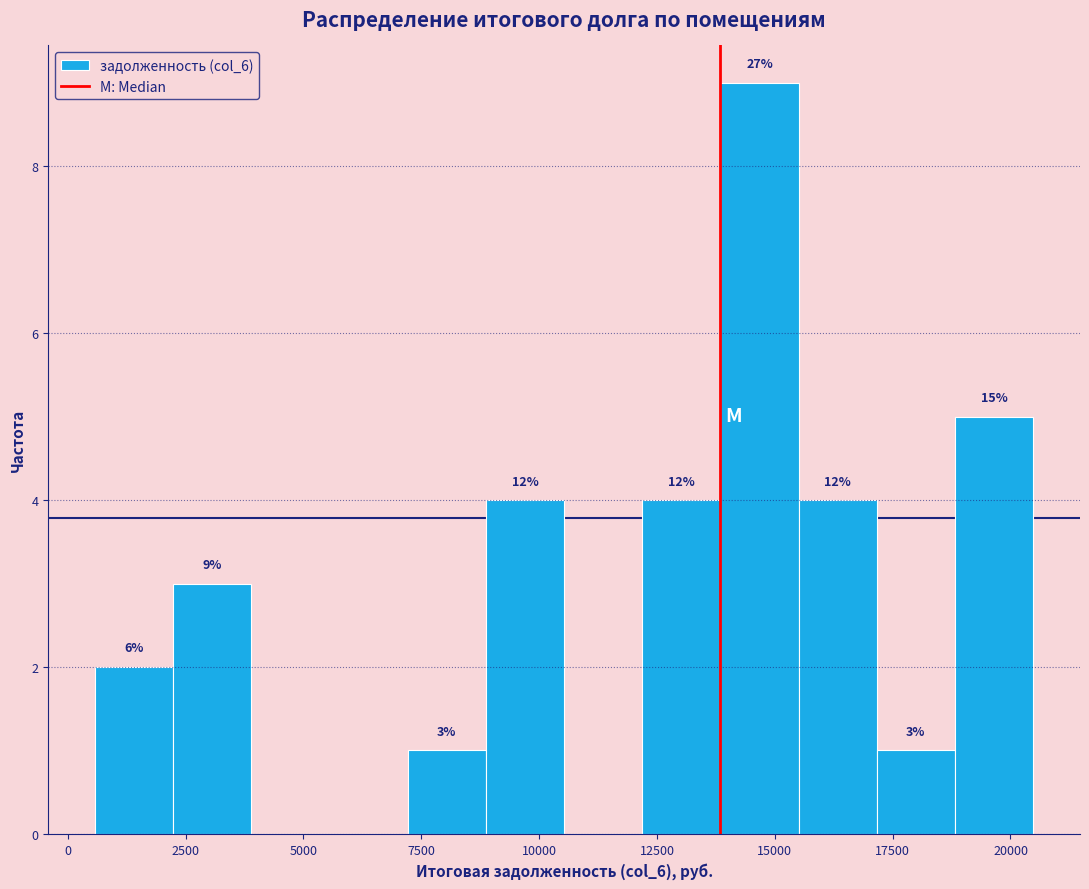

Read against the x-axis, roughly where is the centre of the tallest bar?

14500